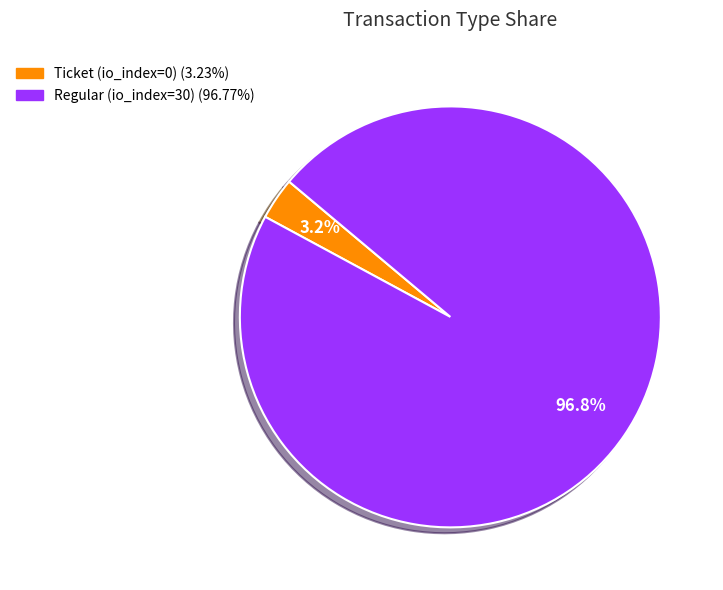

Between Regular (io_index=30) and Ticket (io_index=0), which is larger?

Regular (io_index=30)